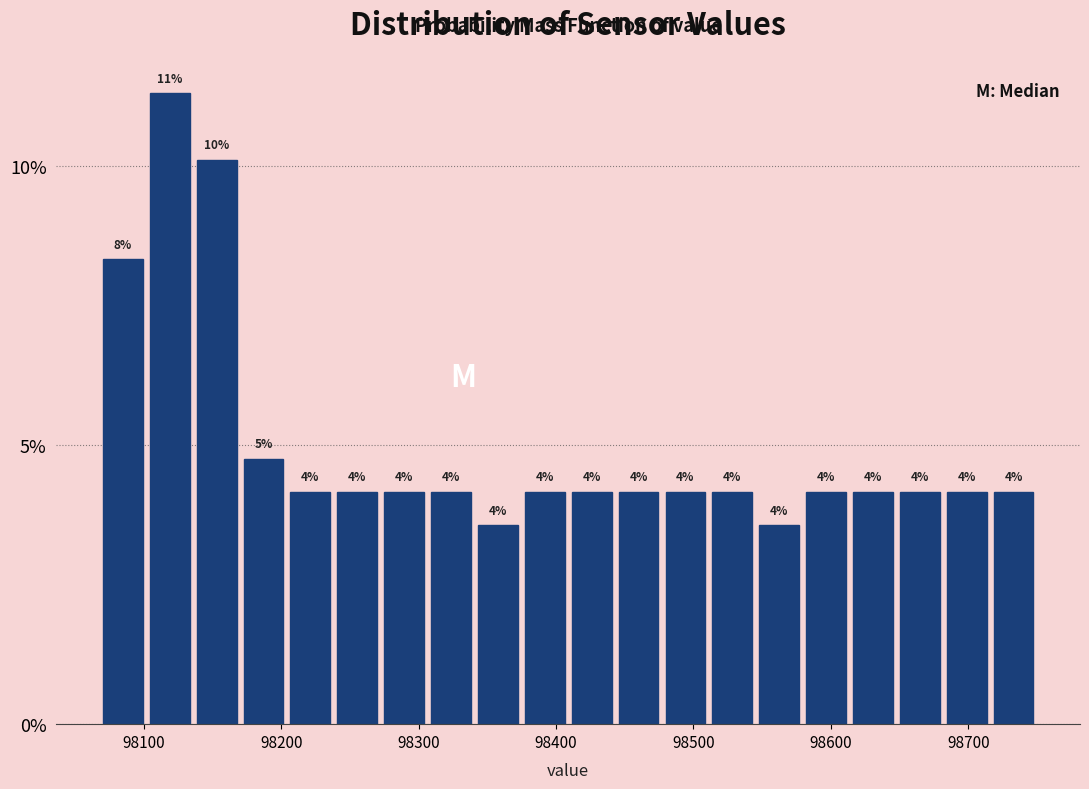

Read against the x-axis, roughly where is the centre of the tallest bar?

98120